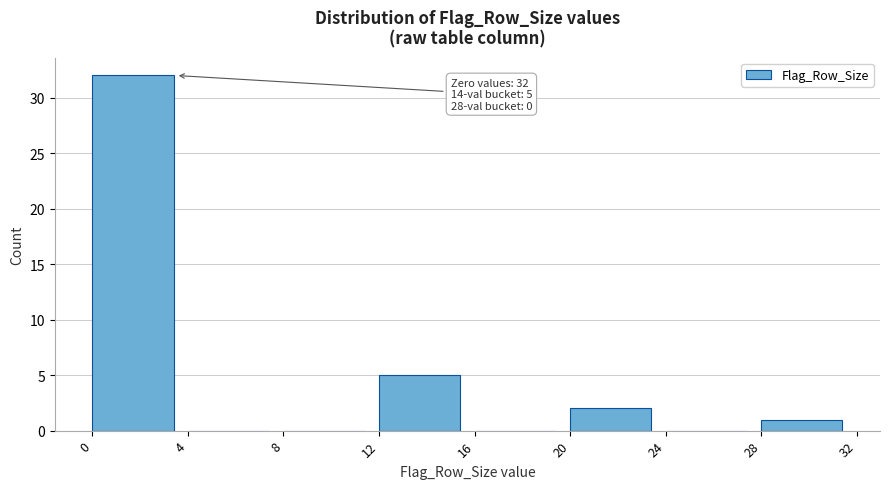

Which range on the x-axis has the tallest bar?

0 to 4